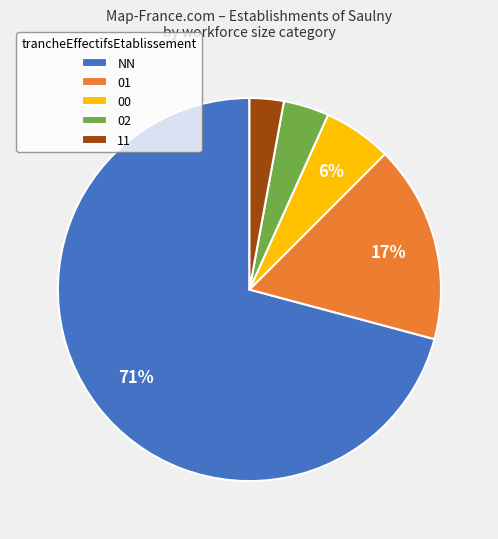

Is there a majority slice in this chart?

Yes